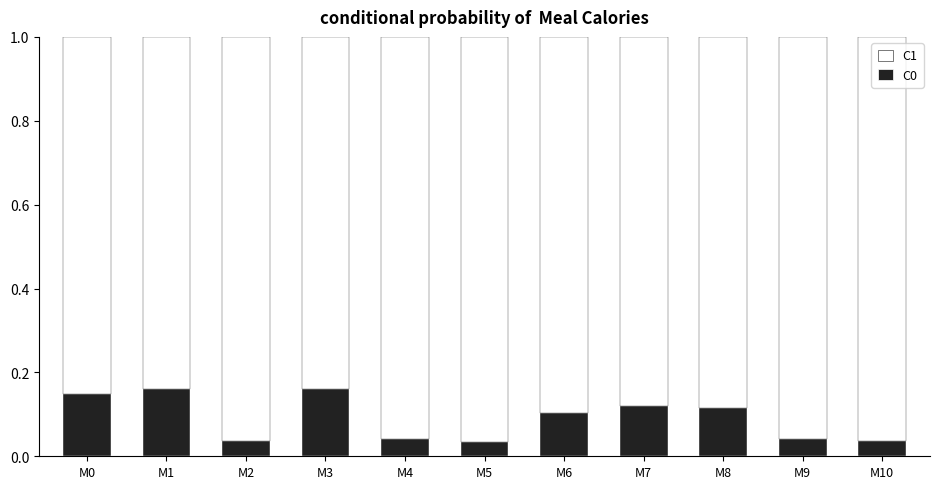

How many C0 values are between 0 and 1?

11